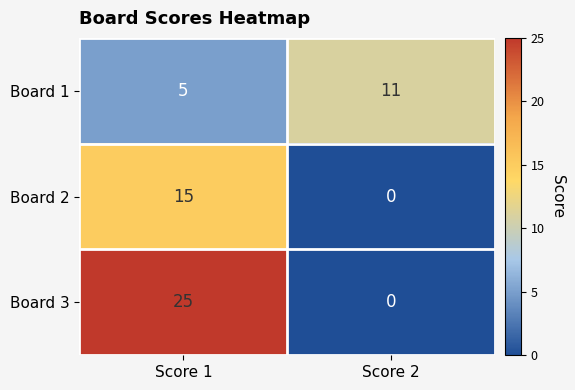

The Board 3 series shows 15 at Score 1. True or false?

False